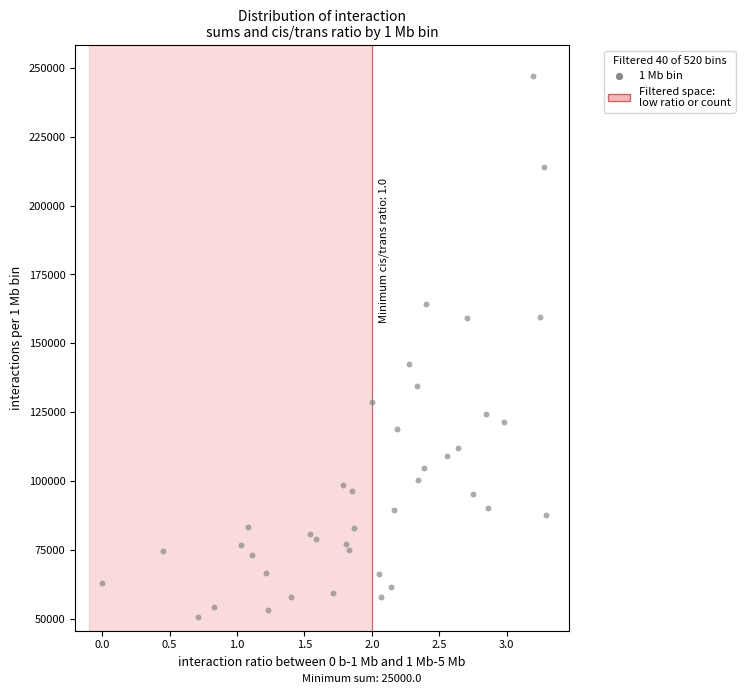

What is the range of Y values (max minus min)?

196375.0